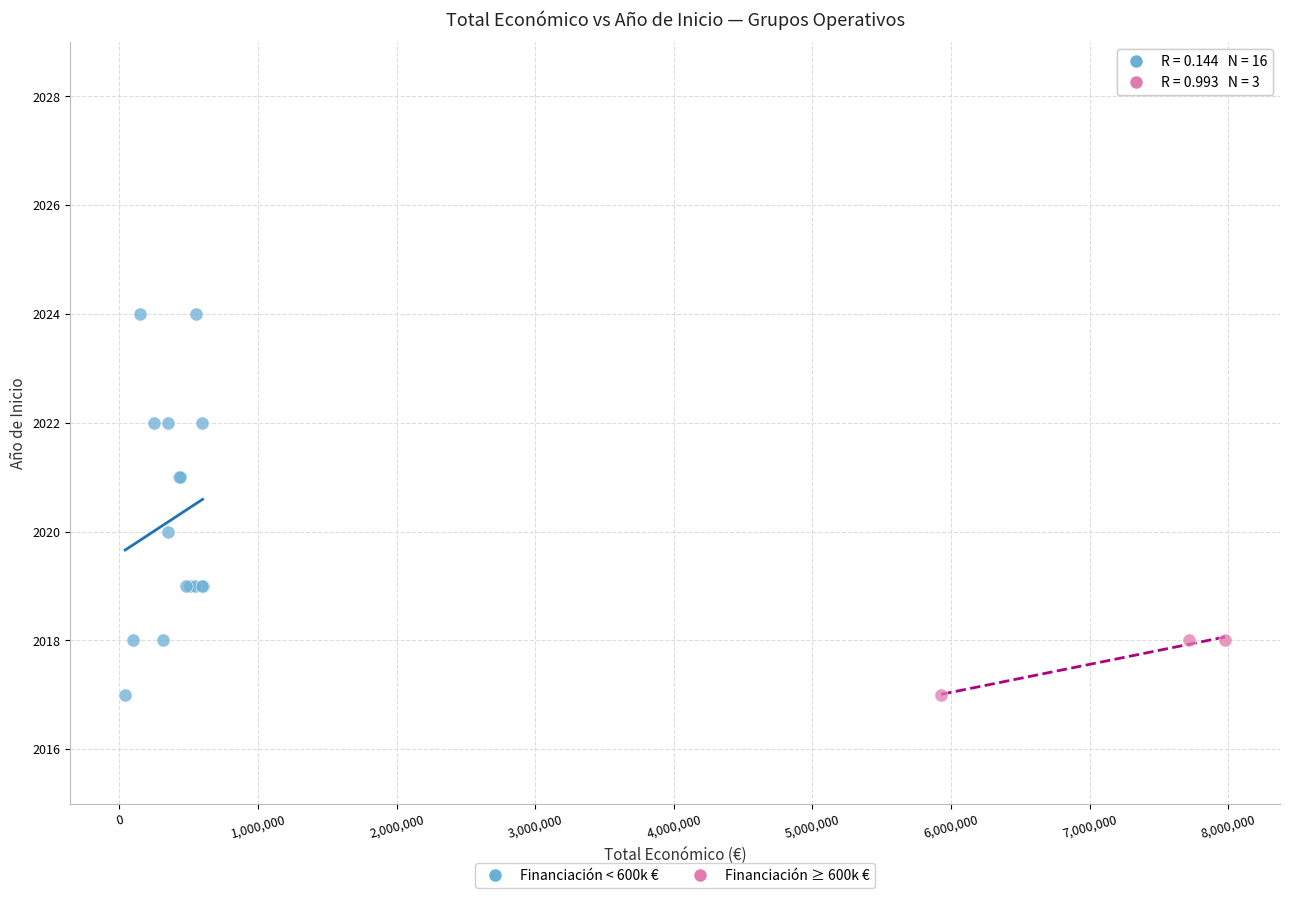

Which series has the largest Y range (max minus min)?

Financiación < 600k €